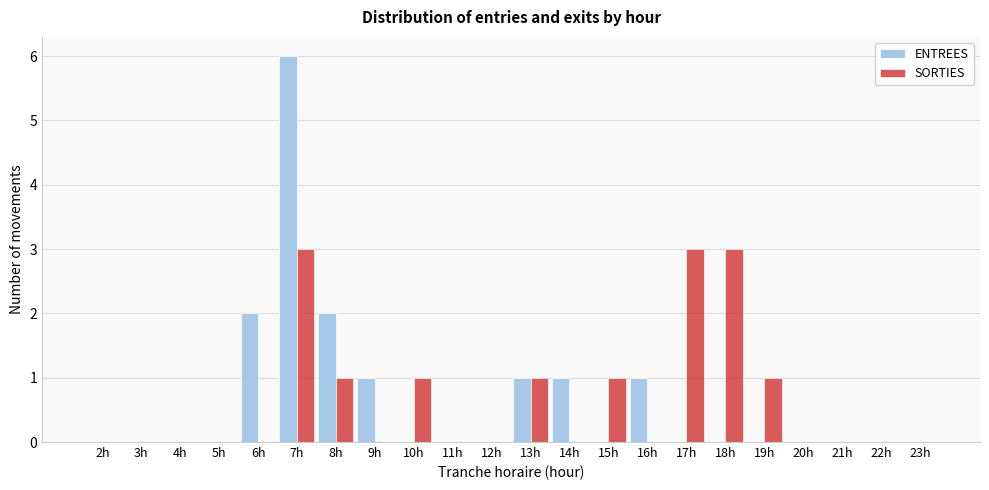

Is it true that SORTIES equals 0 at 19h?

False